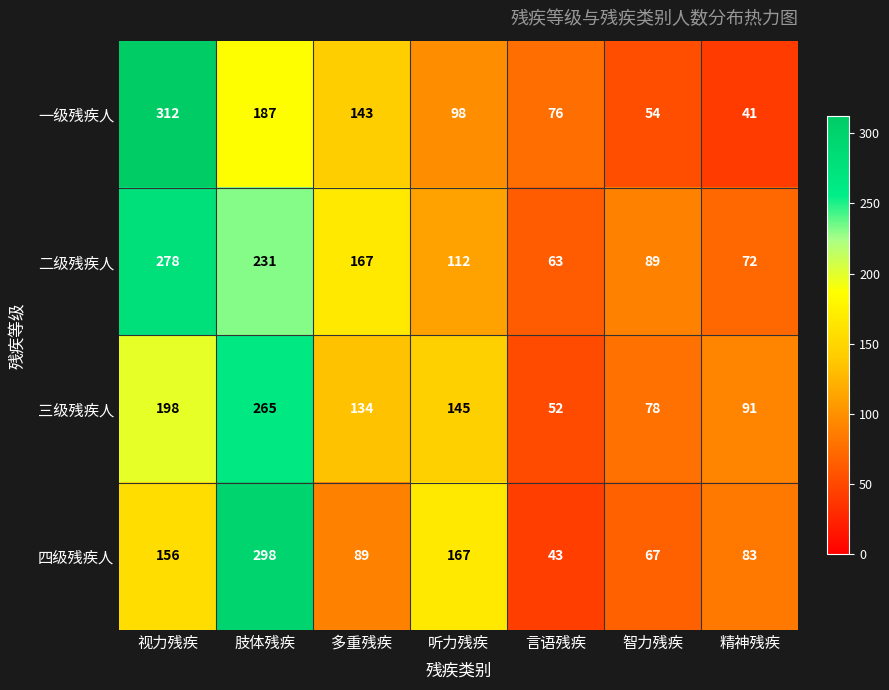

Which label corresponds to the largest value in the chart?

视力残疾